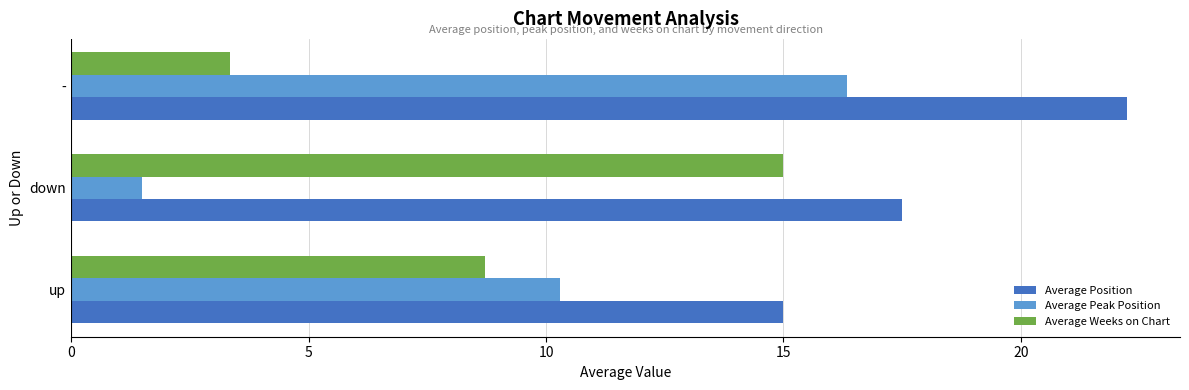

List the labels in order of Average Weeks on Chart value, largest first.

down, up, -